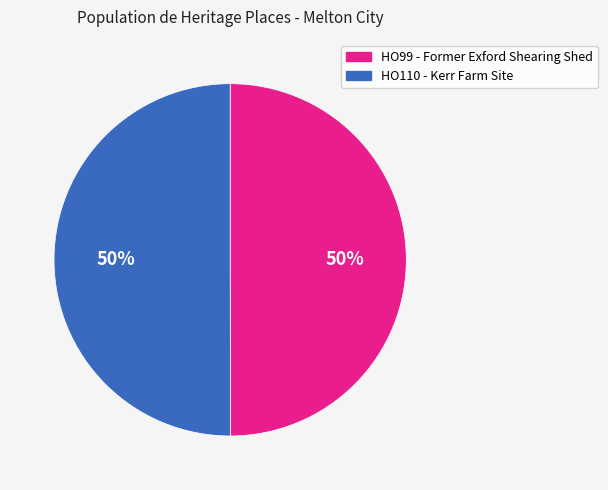

To the nearest percent, what portion does HO110 - Kerr Farm Site represent?

50%